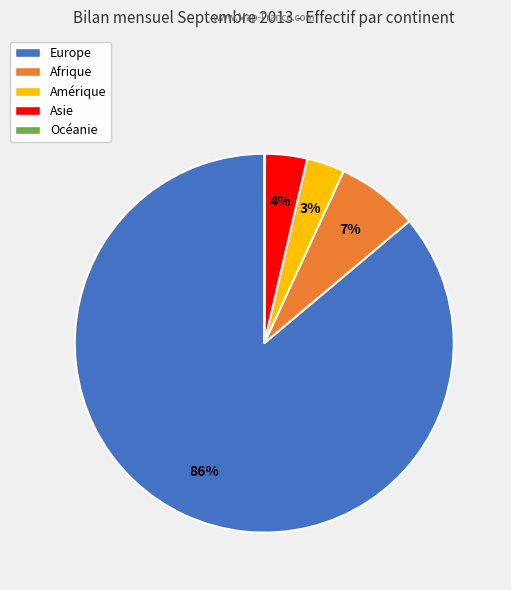

What is the largest slice in the pie chart?

Europe